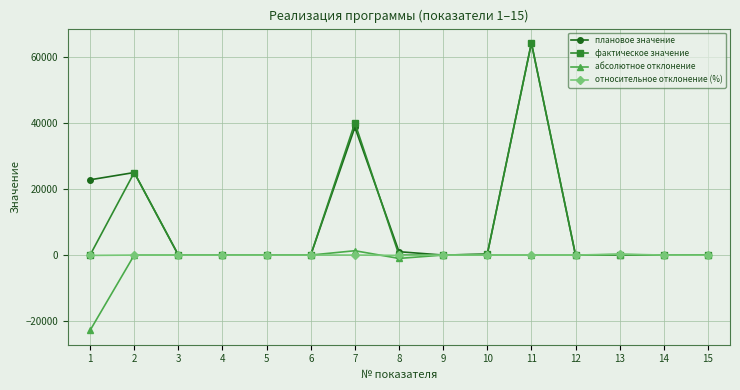

What is the maximum value for фактическое значение?

64237.0